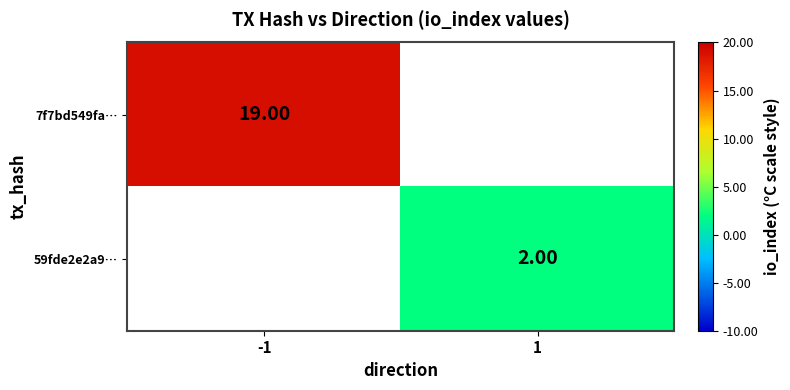

Which category has the lowest value in the 59fde2e2a9… series?

-1